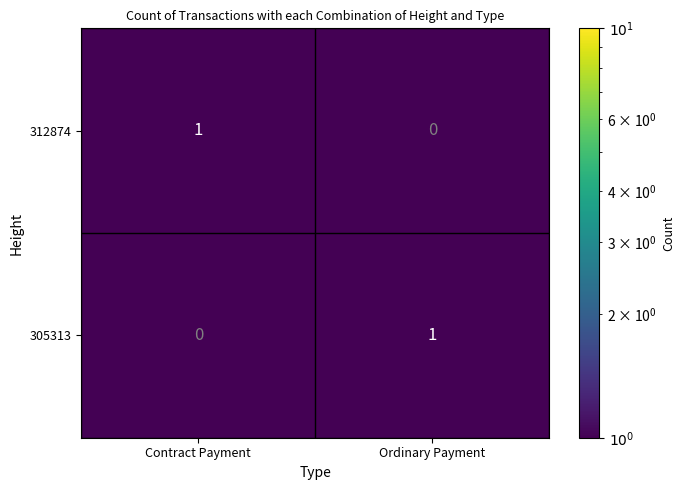

How many distinct data groups are displayed?

2